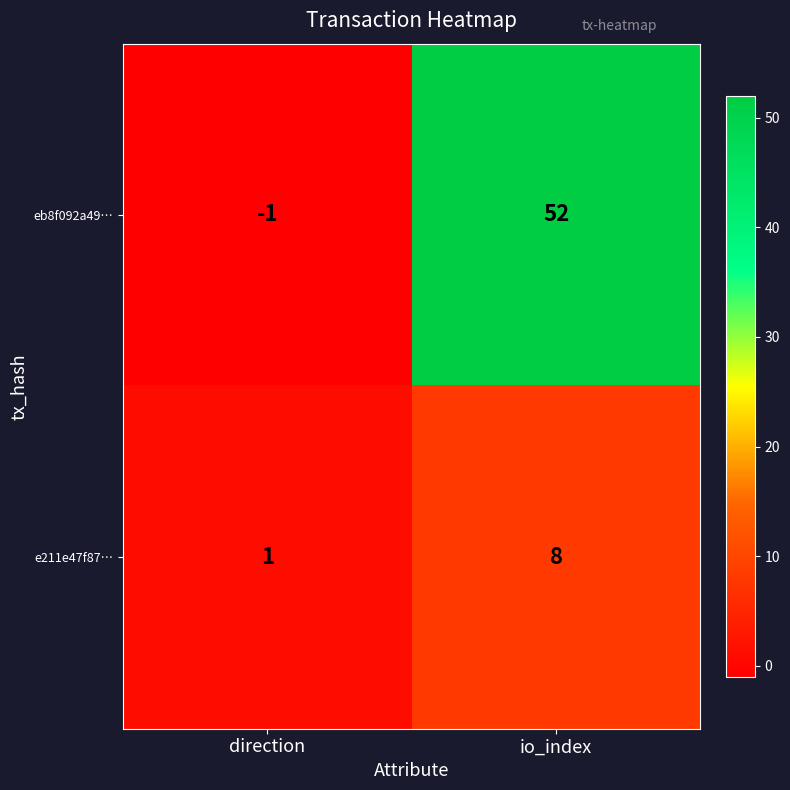

Reading left to right, list all the values displayed in this chart.

eb8f092a49…: direction=-1	io_index=52
e211e47f87…: direction=1	io_index=8